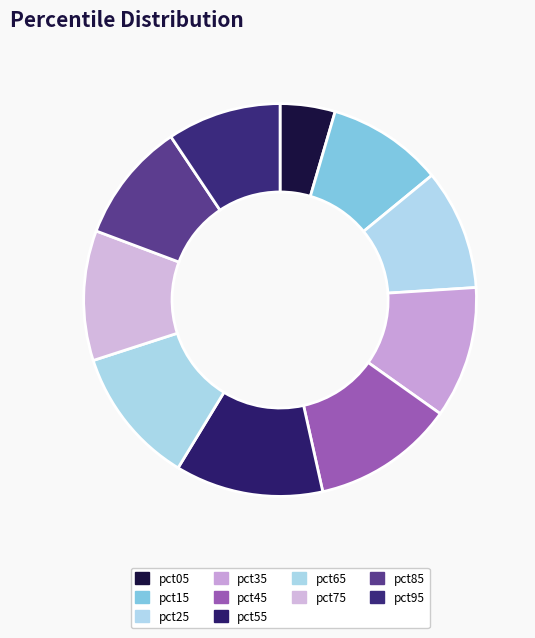

Is it true that pct55 is 12% of the pie?

True